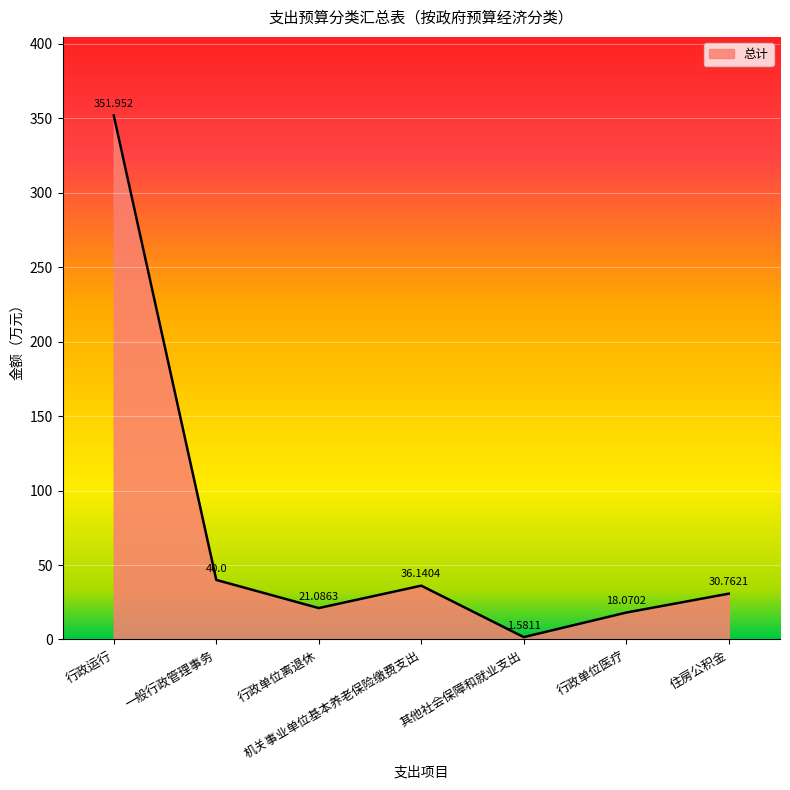

List the labels in order of value, largest first.

行政运行, 一般行政管理事务, 机关事业单位基本养老保险缴费支出, 住房公积金, 行政单位离退休, 行政单位医疗, 其他社会保障和就业支出